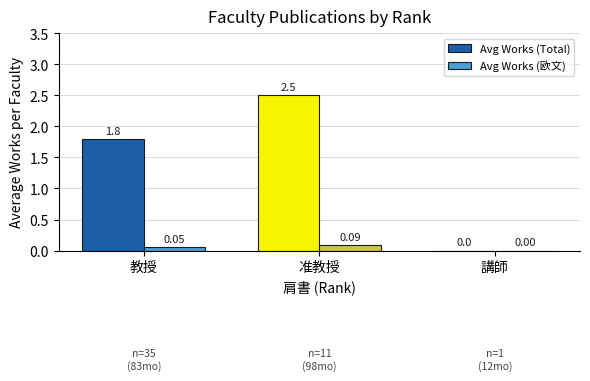

Where is Avg Works (Total) nearest to the value 1?

教授